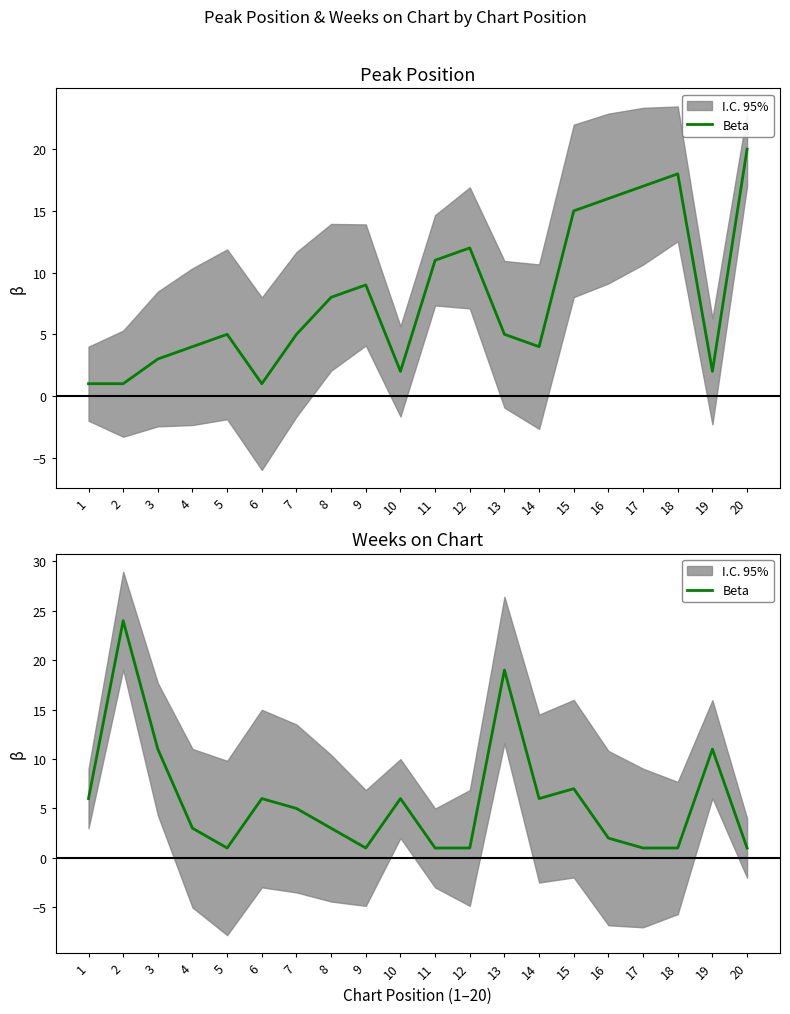

Which label corresponds to the largest value in the chart?

2